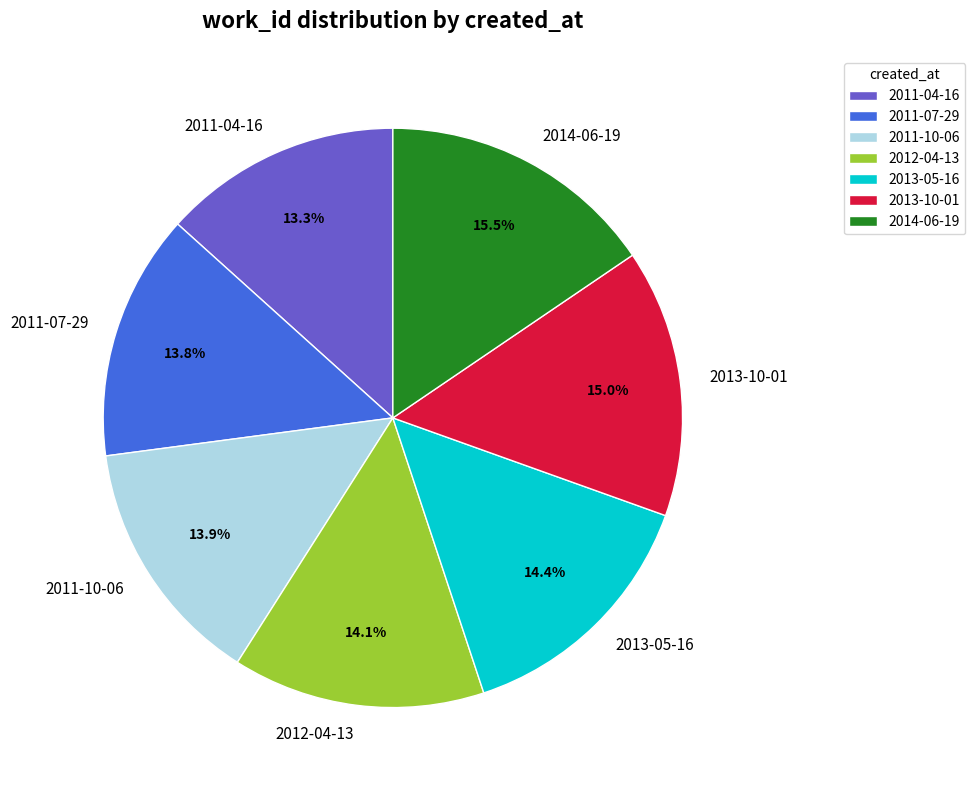

Which slice is the largest?

2014-06-19